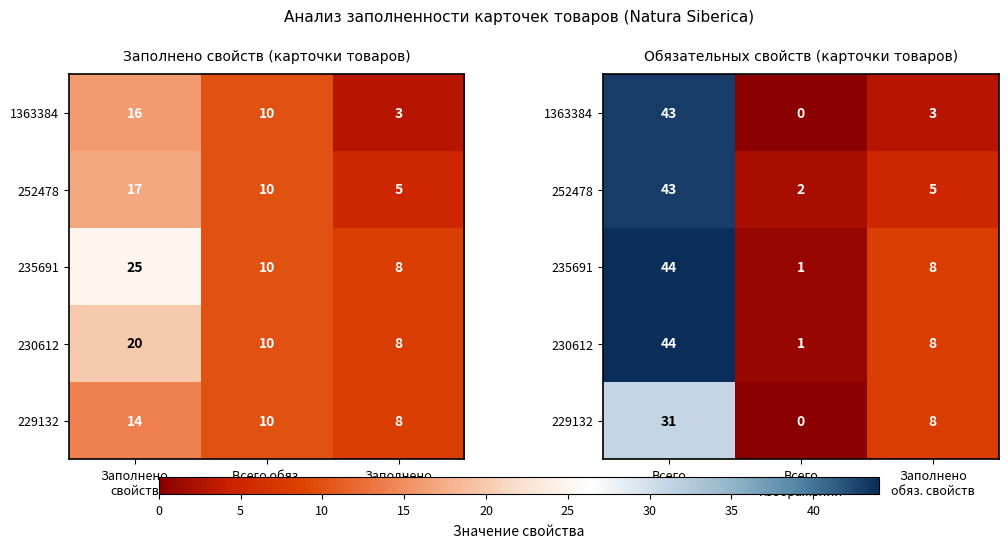

How many data points does each series have?

3